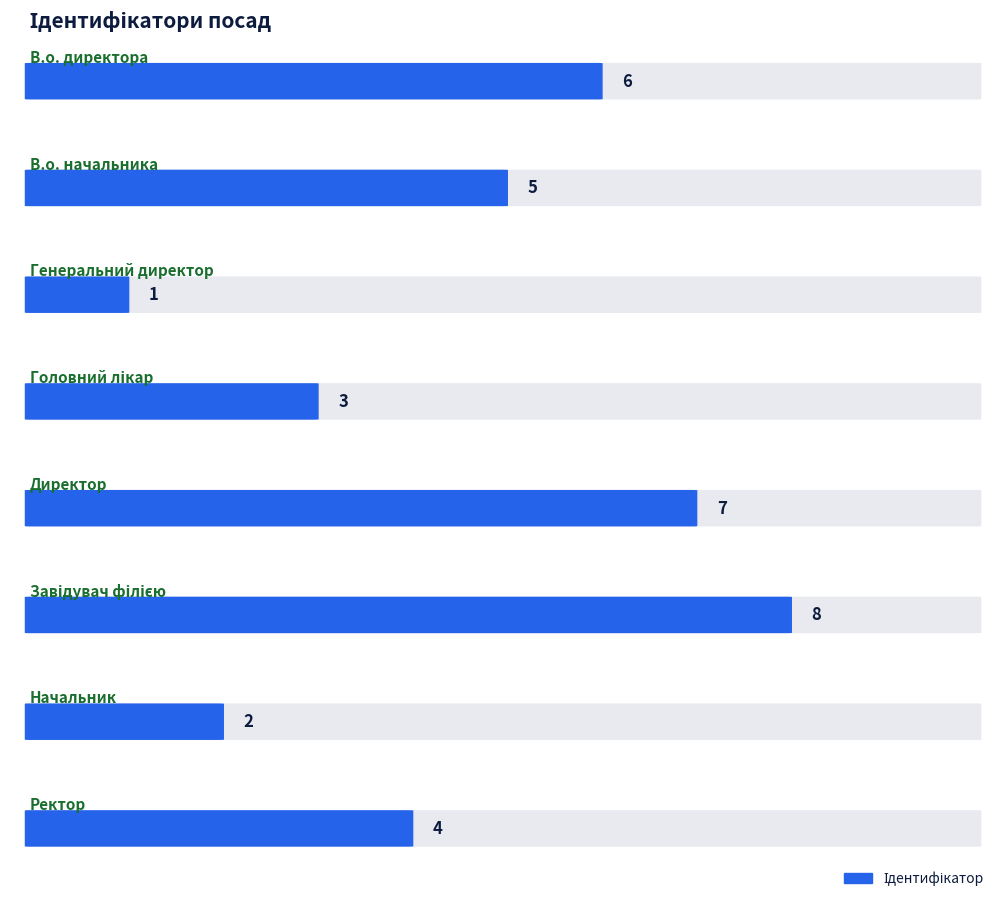

True or false: the data shows 4 at Завідувач філією.

False